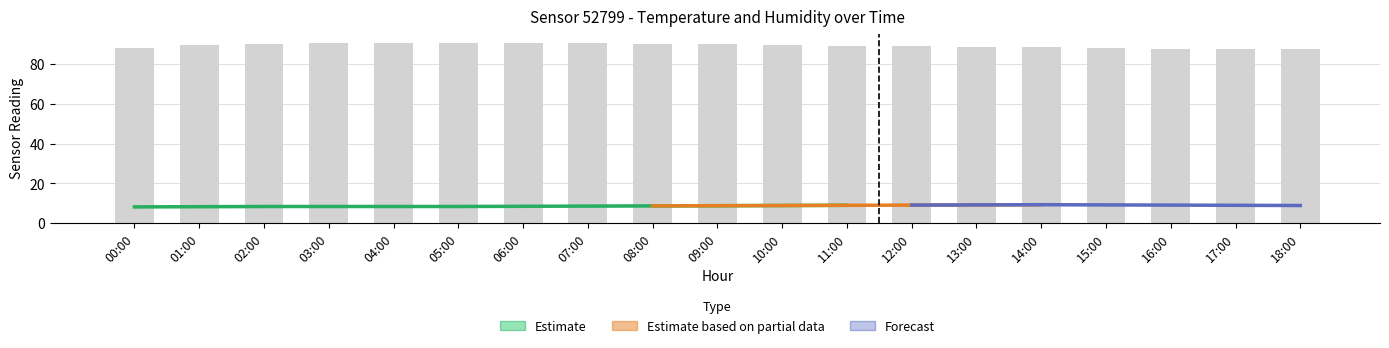

The value of humidity at 16:00 is 56.7. True or false?

False